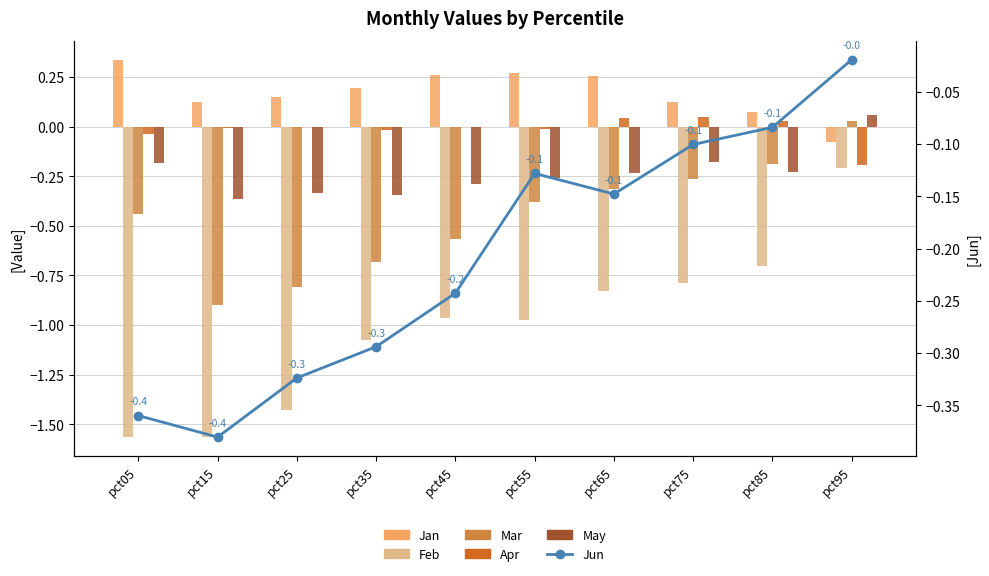

At which category is the sum across all series the highest?

pct95